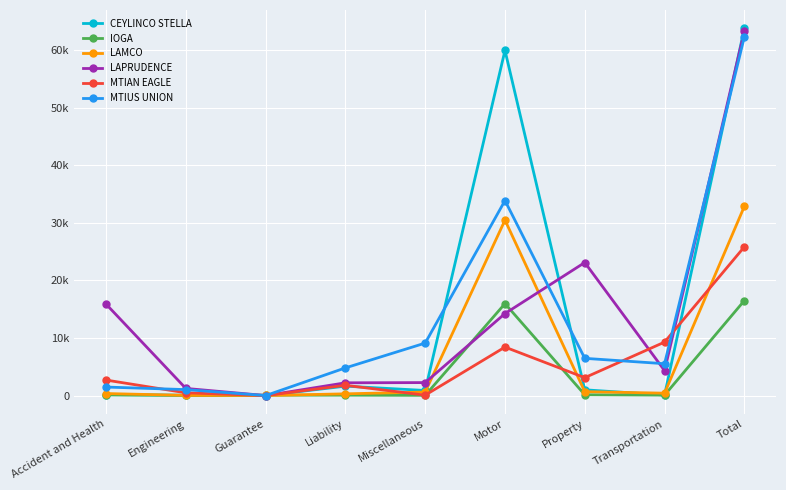

Which category has the highest value in the MTIAN EAGLE series?

Total